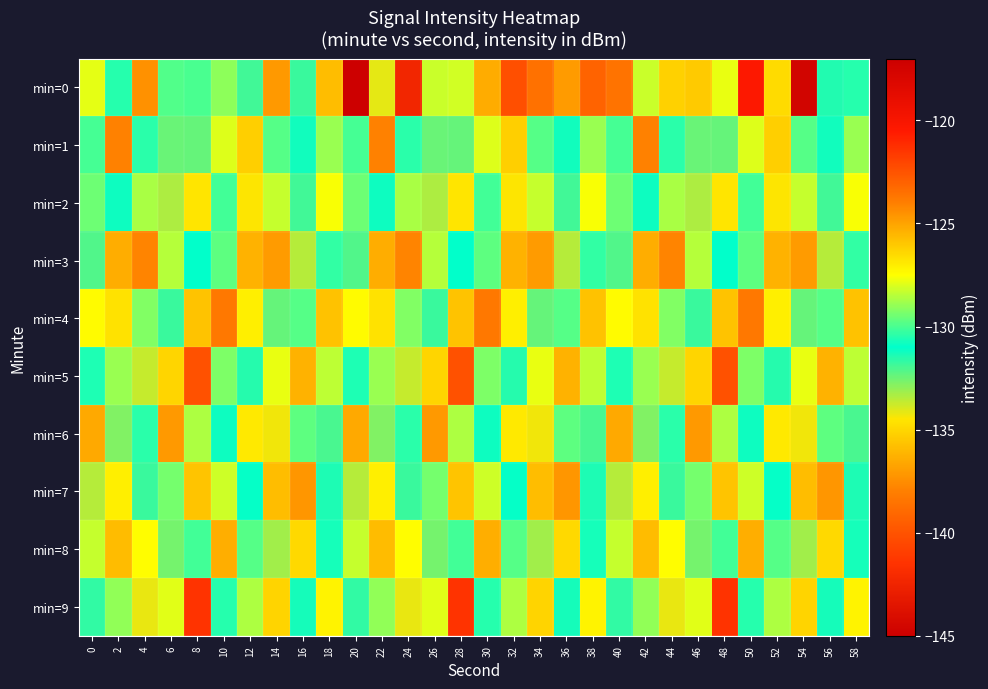

What is the total value across all series at 12?

-1312.6